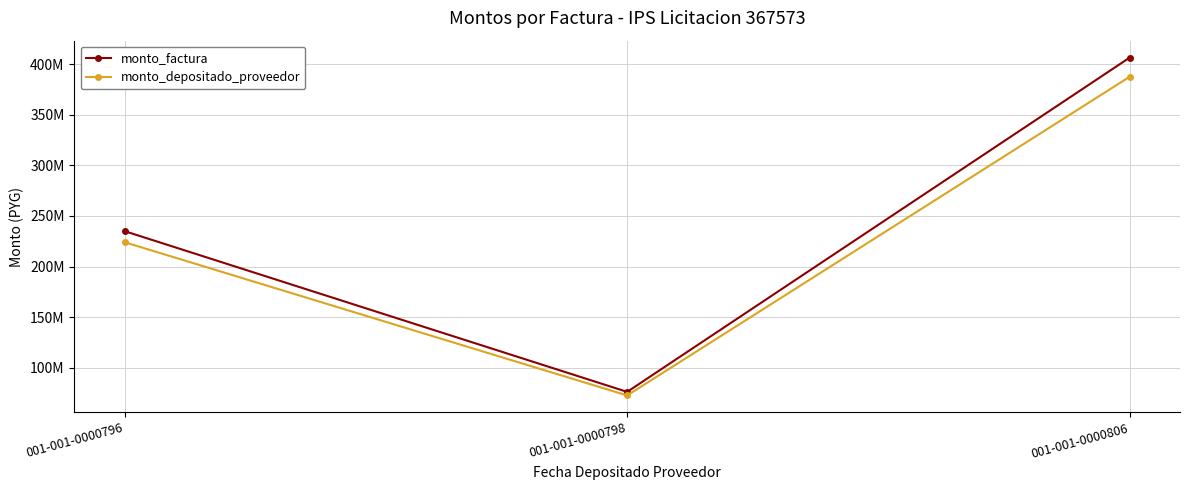

The monto_factura series shows 76200000 at 001-001-0000798. True or false?

True